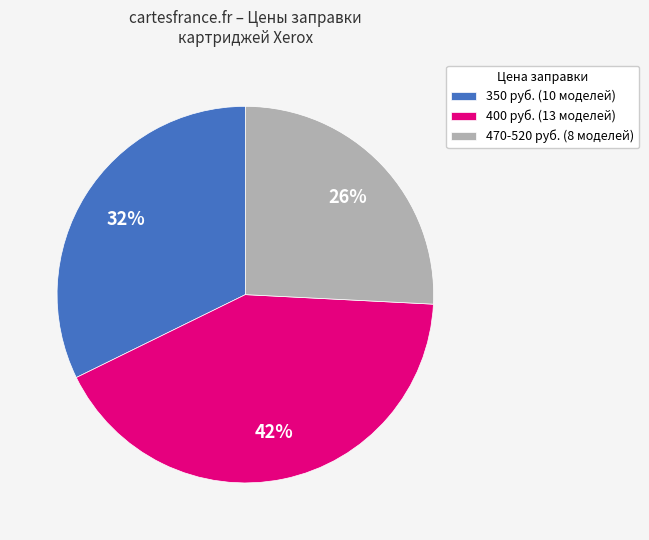

Is there a majority slice in this chart?

No